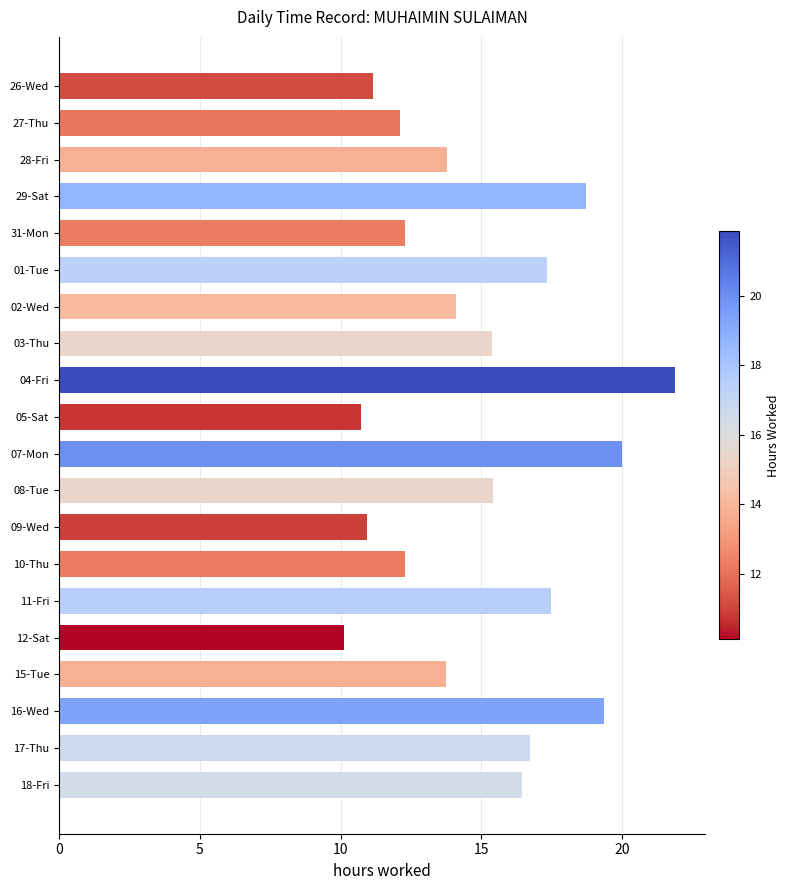

Is it true that the value at 10-Thu is 12.3?

True